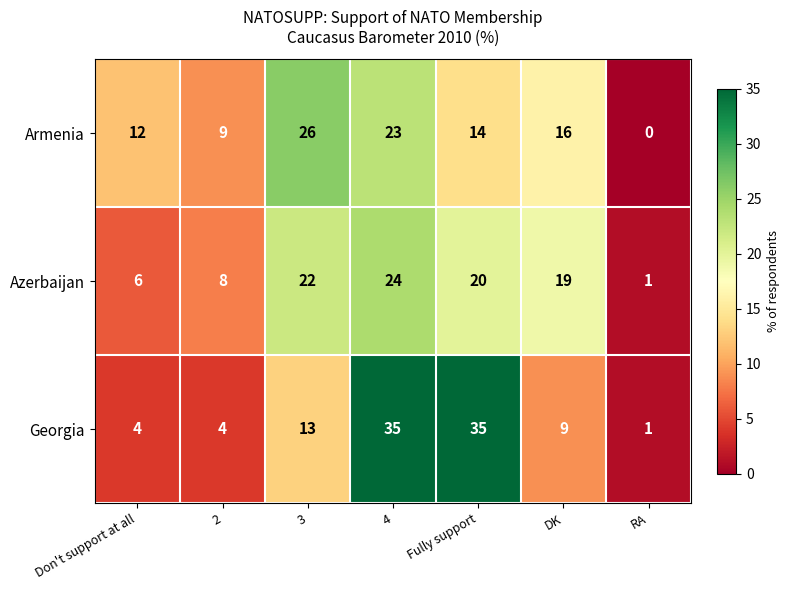

What is the sum of the Azerbaijan values at 4 and 2?

32